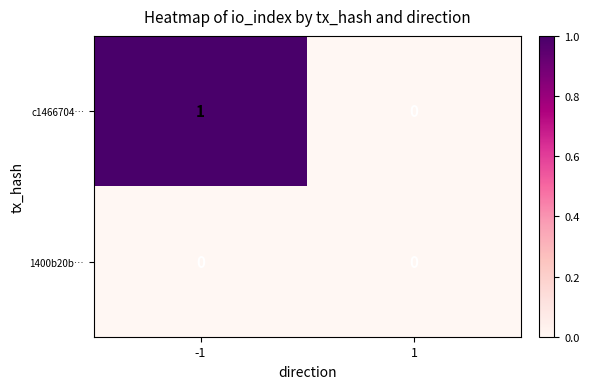

The c1466704… series shows 0 at 1. True or false?

True